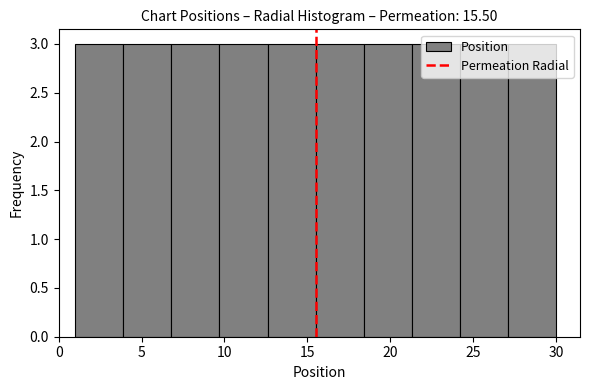

Reading left to right, list every bar in this chart as the range it spans on the x-axis followed by its height. Neither the bar edges nor the heights are printed on the chart, so give them approximately, as read against the axes.

1.0 to 3.9: 3
3.9 to 6.8: 3
6.8 to 9.7: 3
9.7 to 12.6: 3
12.6 to 15.5: 3
15.5 to 18.4: 3
18.4 to 21.3: 3
21.3 to 24.2: 3
24.2 to 27.1: 3
27.1 to 30.0: 3